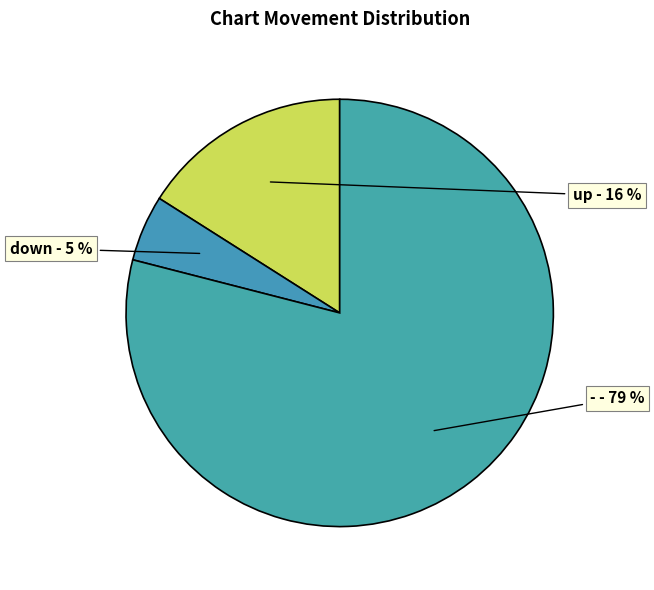

Does any single category account for the majority?

Yes